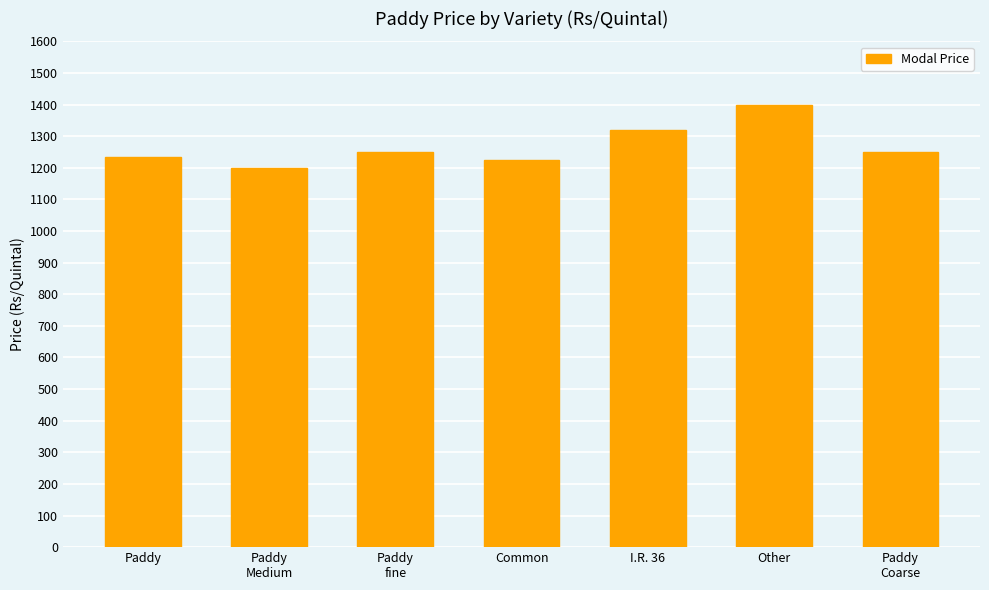

Reading left to right, transcribe all the data shown in this chart.

1235	1200	1250	1225	1320	1400	1250